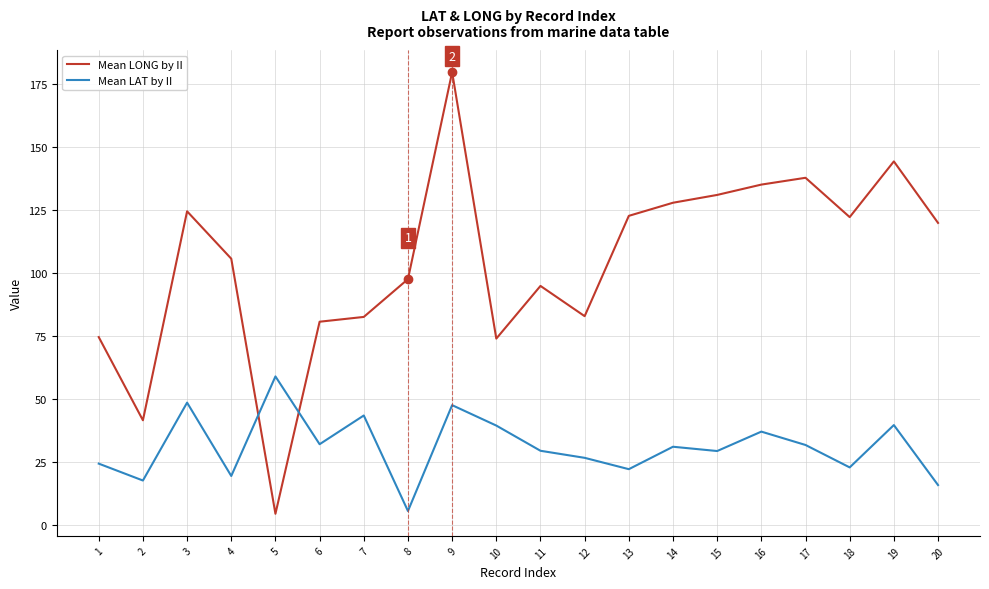

Which series has the widest spread of values?

Mean LONG by II